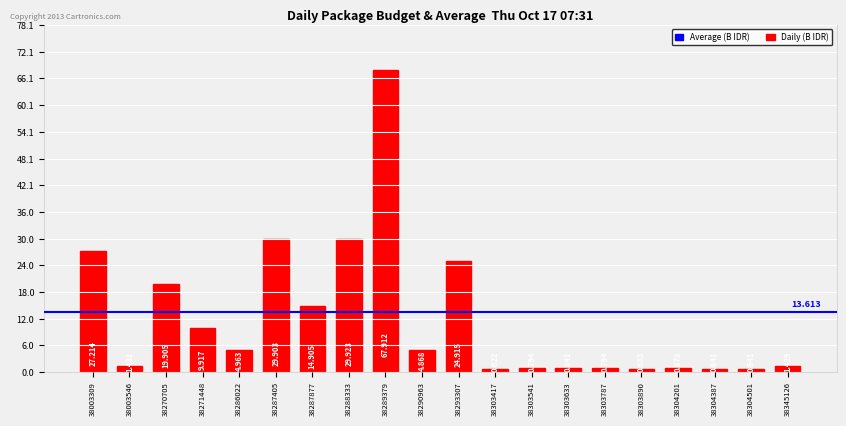

Reading right to left, list all the values displayed in this chart.

38345126=1.4	38304501=0.6	38304387=0.6	38304201=0.9	38303890=0.7	38303787=0.8	38303633=0.8	38303541=0.8	38303417=0.6	38293307=24.9	38290963=4.9	38289379=67.9	38288333=29.9	38287877=14.9	38287405=29.9	38286022=5.0	38271448=9.9	38270705=19.9	38003546=1.4	38003309=27.2